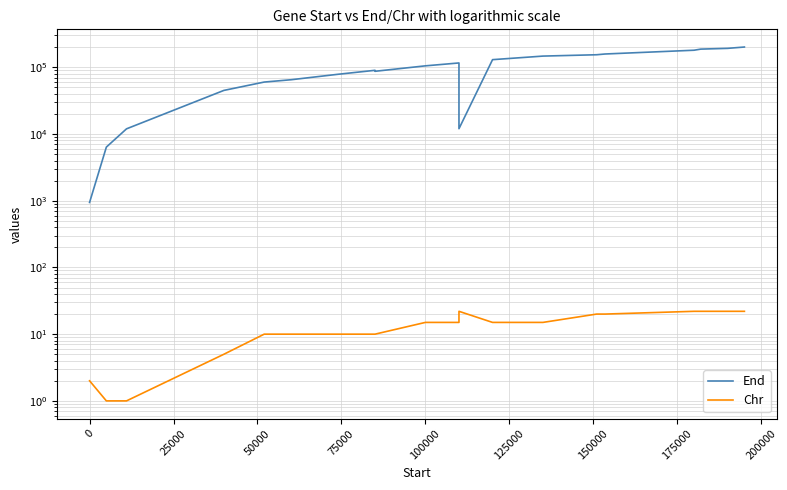

Which series has the largest total across all categories?

End